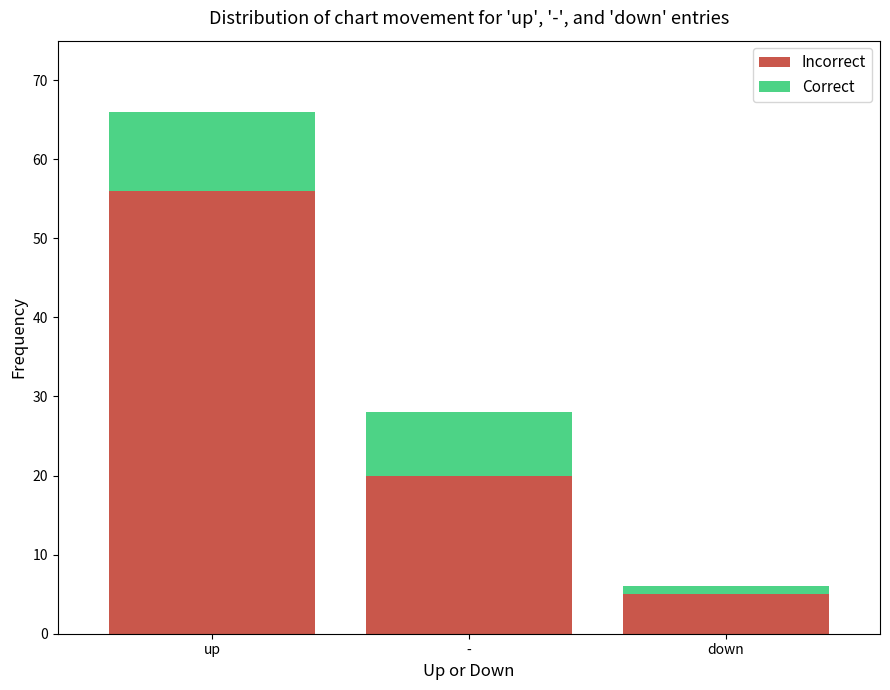

What is the highest value of the Incorrect series?

56